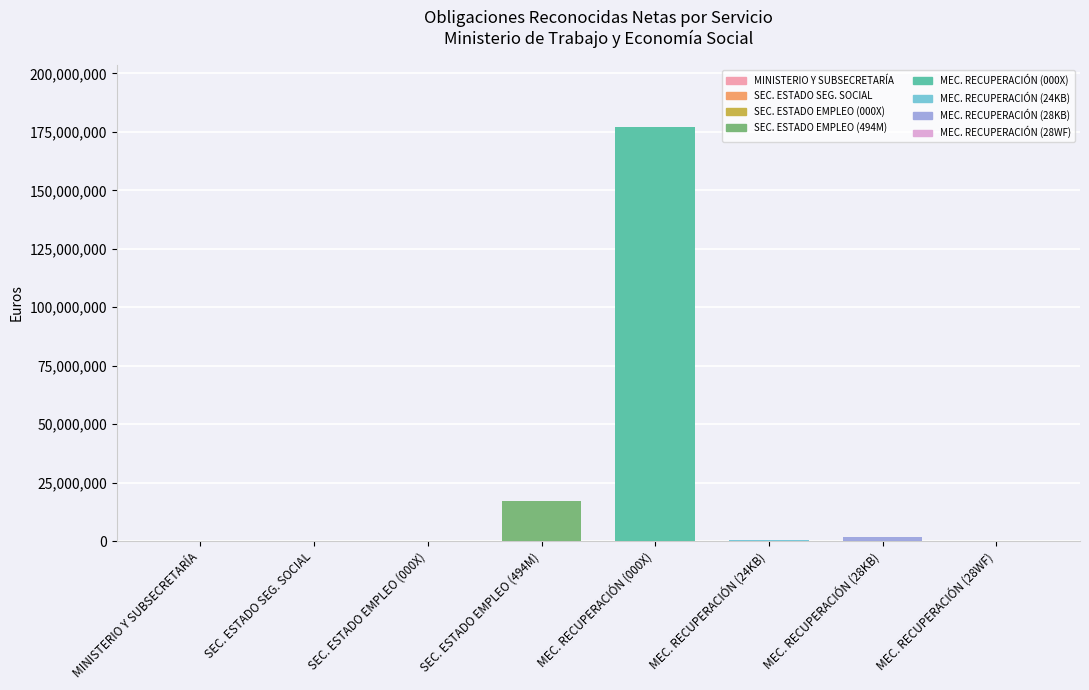

What is the average value?

24575846.5